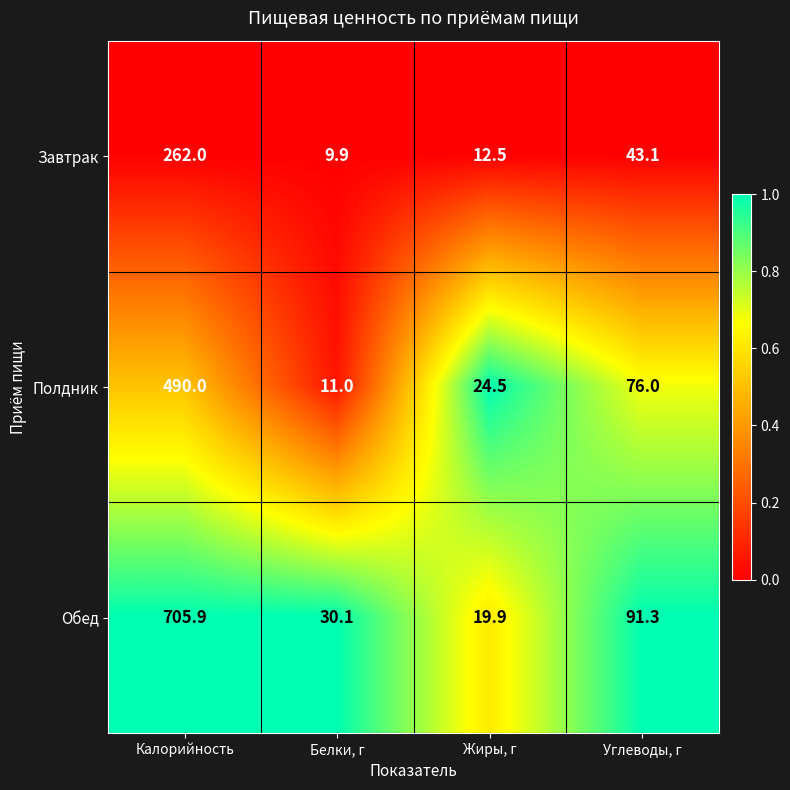

At which category is the sum across all series the highest?

Калорийность